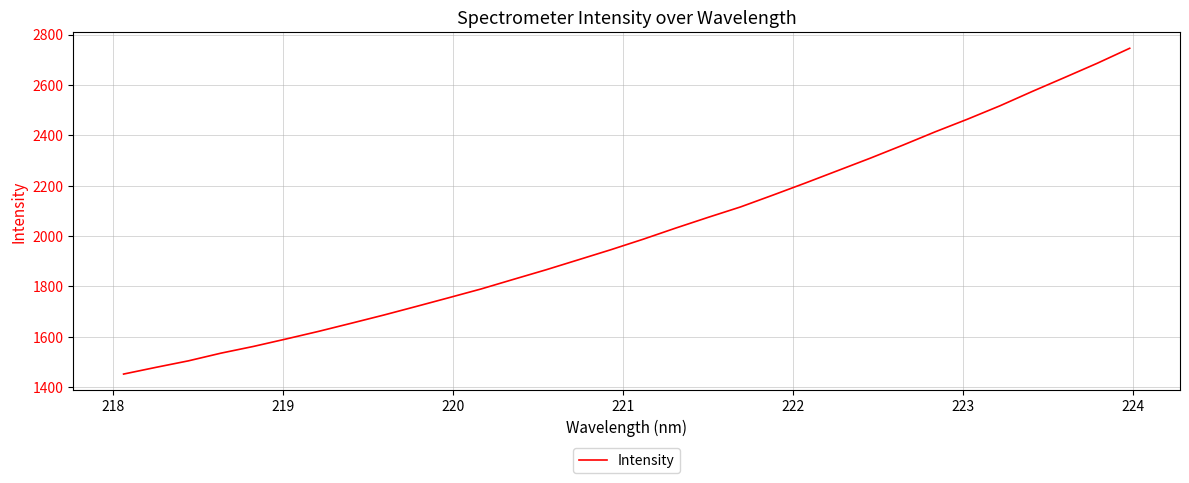

What is the minimum value shown in the chart?

1452.0